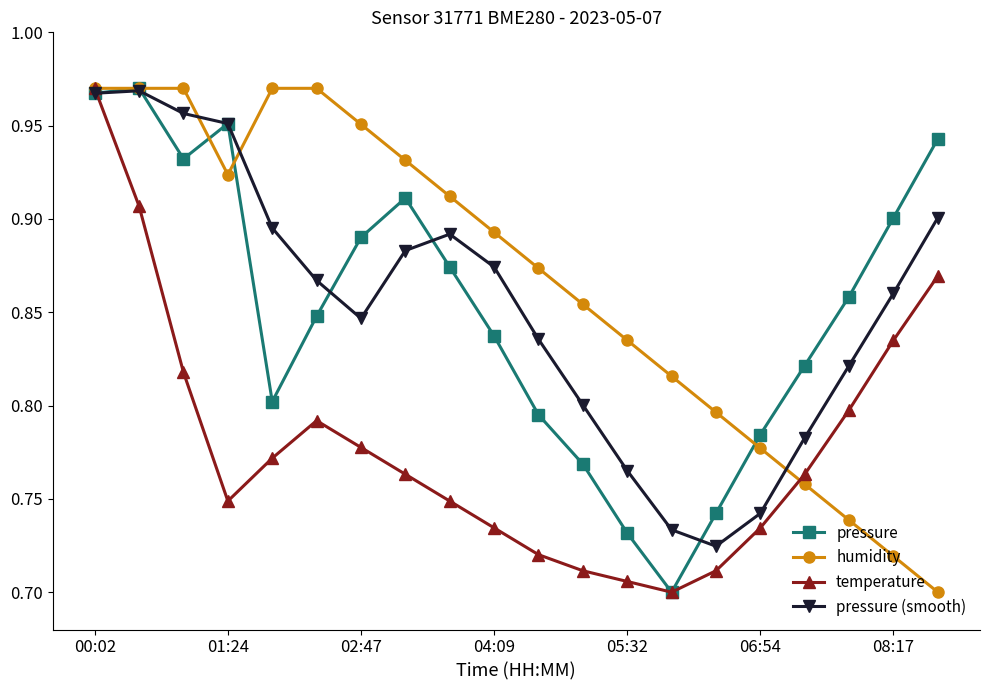

Which series has the largest total across all categories?

humidity